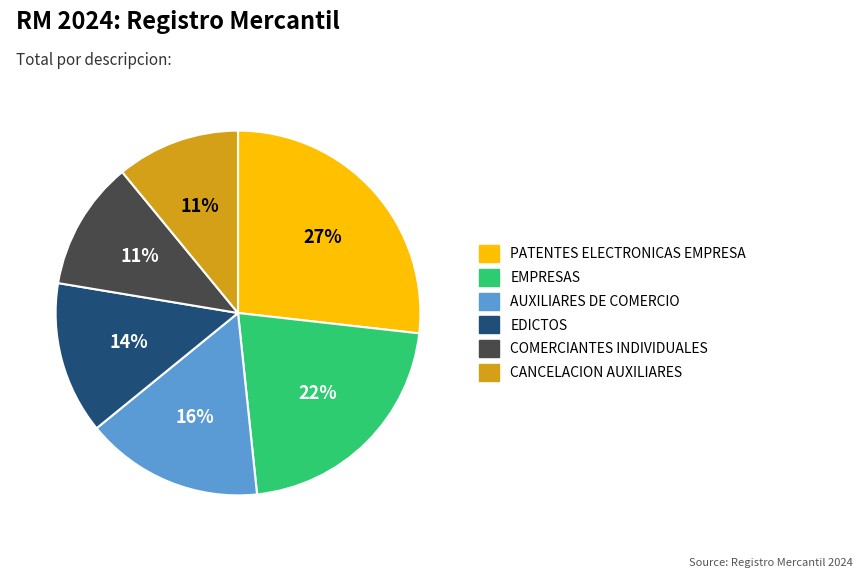

How many segments does this pie chart have?

6